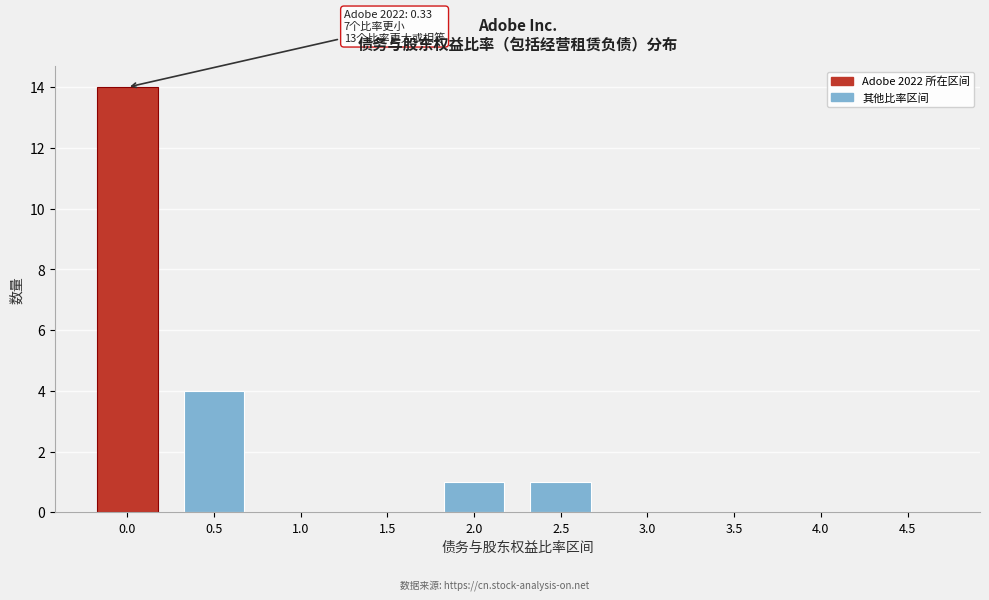

Reading left to right, what are all the values shown in this chart?

0.0=14	0.5=4	1.0=0	1.5=0	2.0=1	2.5=1	3.0=0	3.5=0	4.0=0	4.5=0